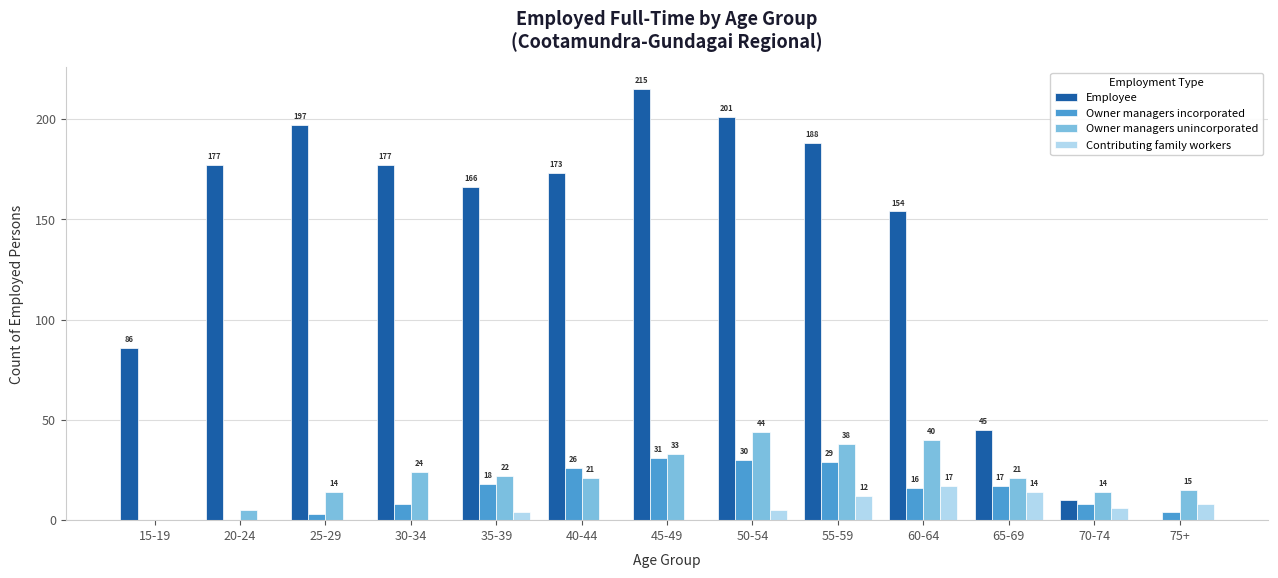

Between 35-39 and 60-64, which series saw the biggest shift?

Owner managers unincorporated